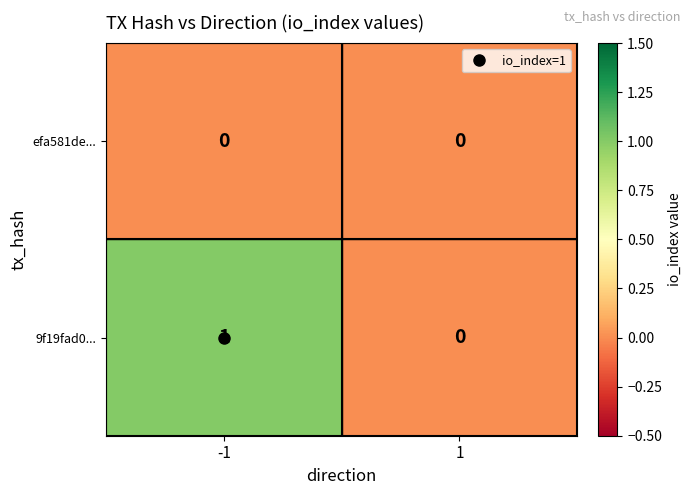

Rank the series by their average value, from lowest to highest.

efa581de..., 9f19fad0...